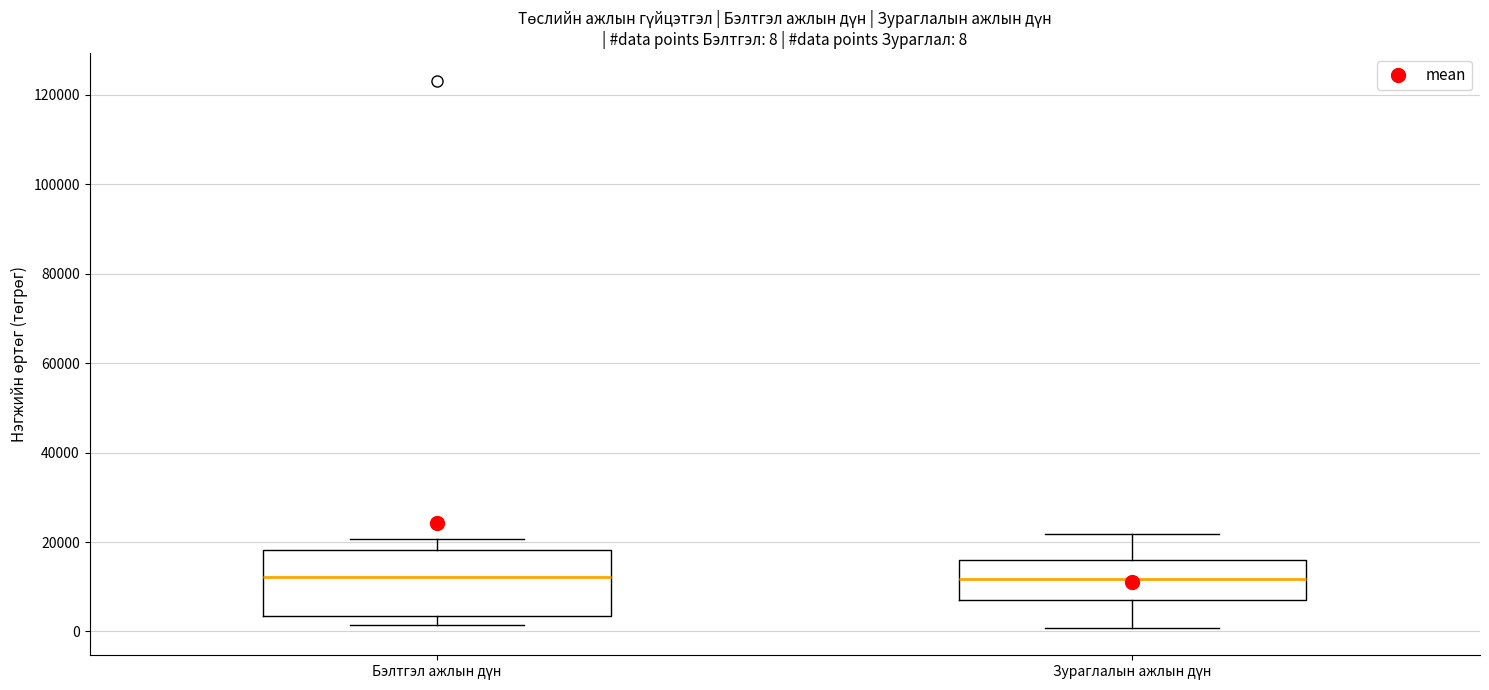

Which box is the tallest, from its lower edge to its upper edge?

Бэлтгэл ажлын дүн